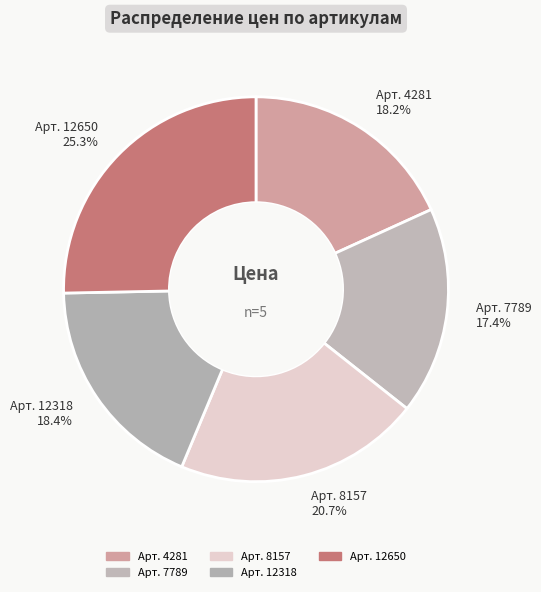

Does any single category account for the majority?

No